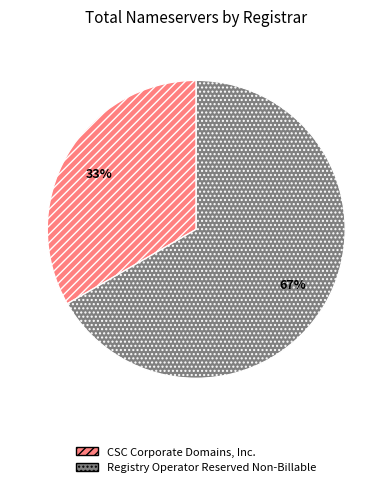

Count the number of slices in the pie.

2